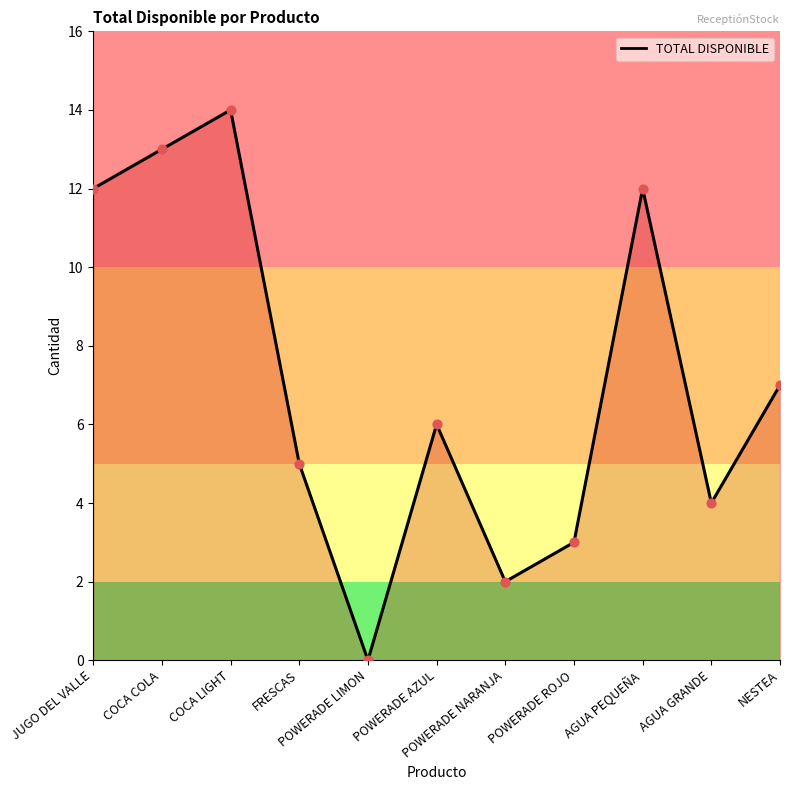

What is the change in value from COCA LIGHT to POWERADE NARANJA?

-12